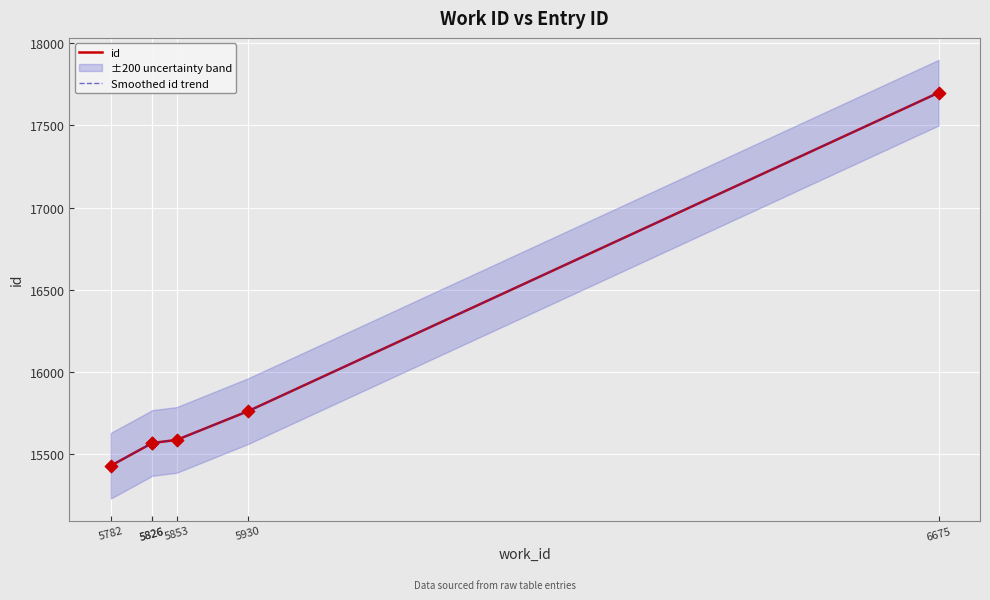

Which series reaches the minimum Y coordinate?

id